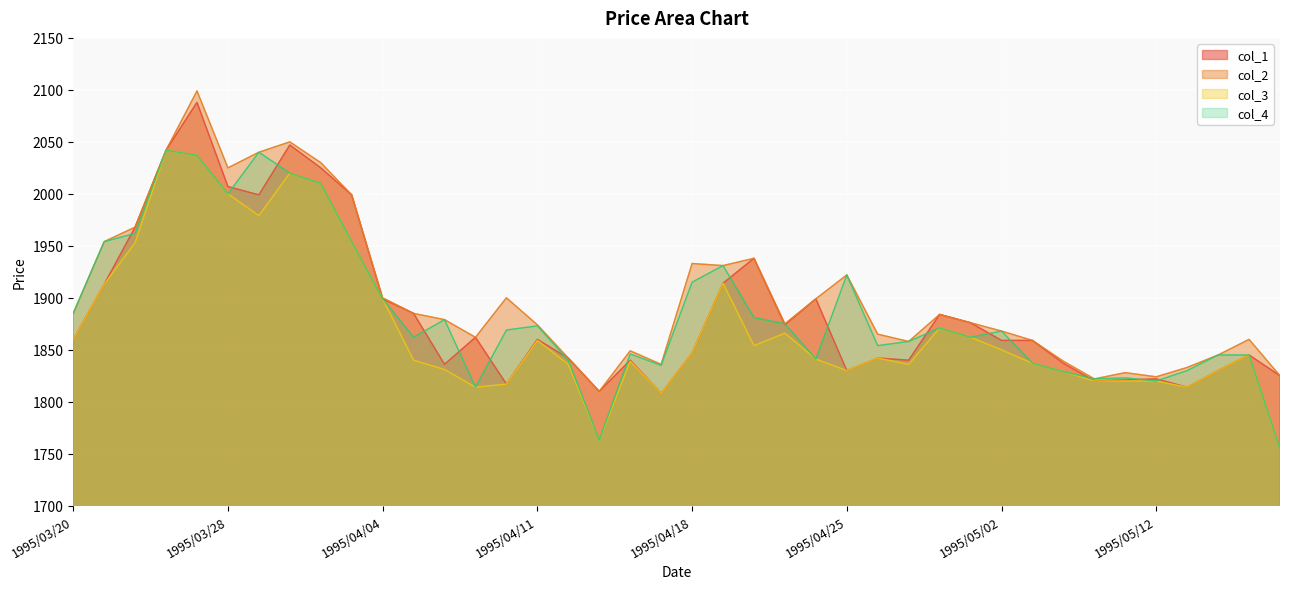

True or false: col_3 and col_4 intersect in this chart.

False